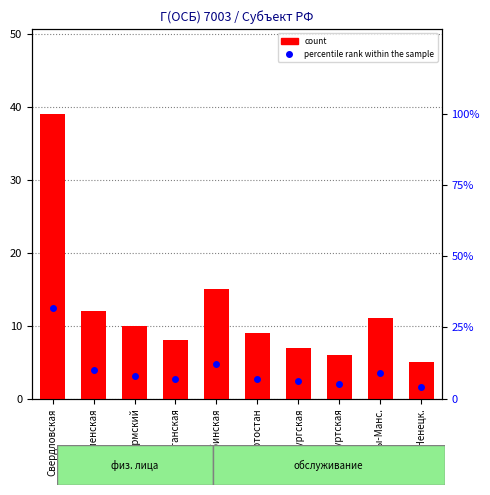

At which label does percentile rank within the sample reach its peak?

Свердловская